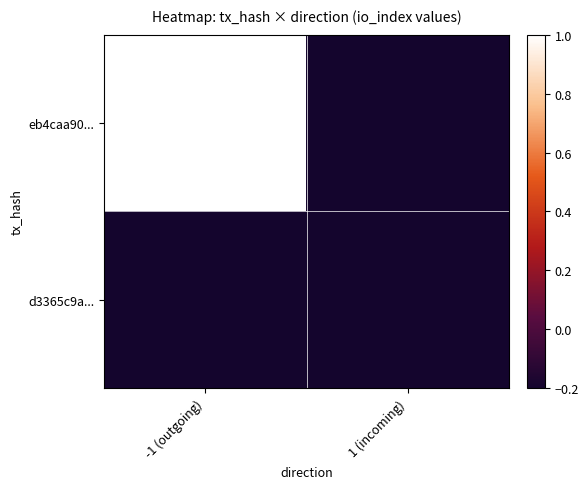

What is the total value across all series at -1 (outgoing)?

0.8